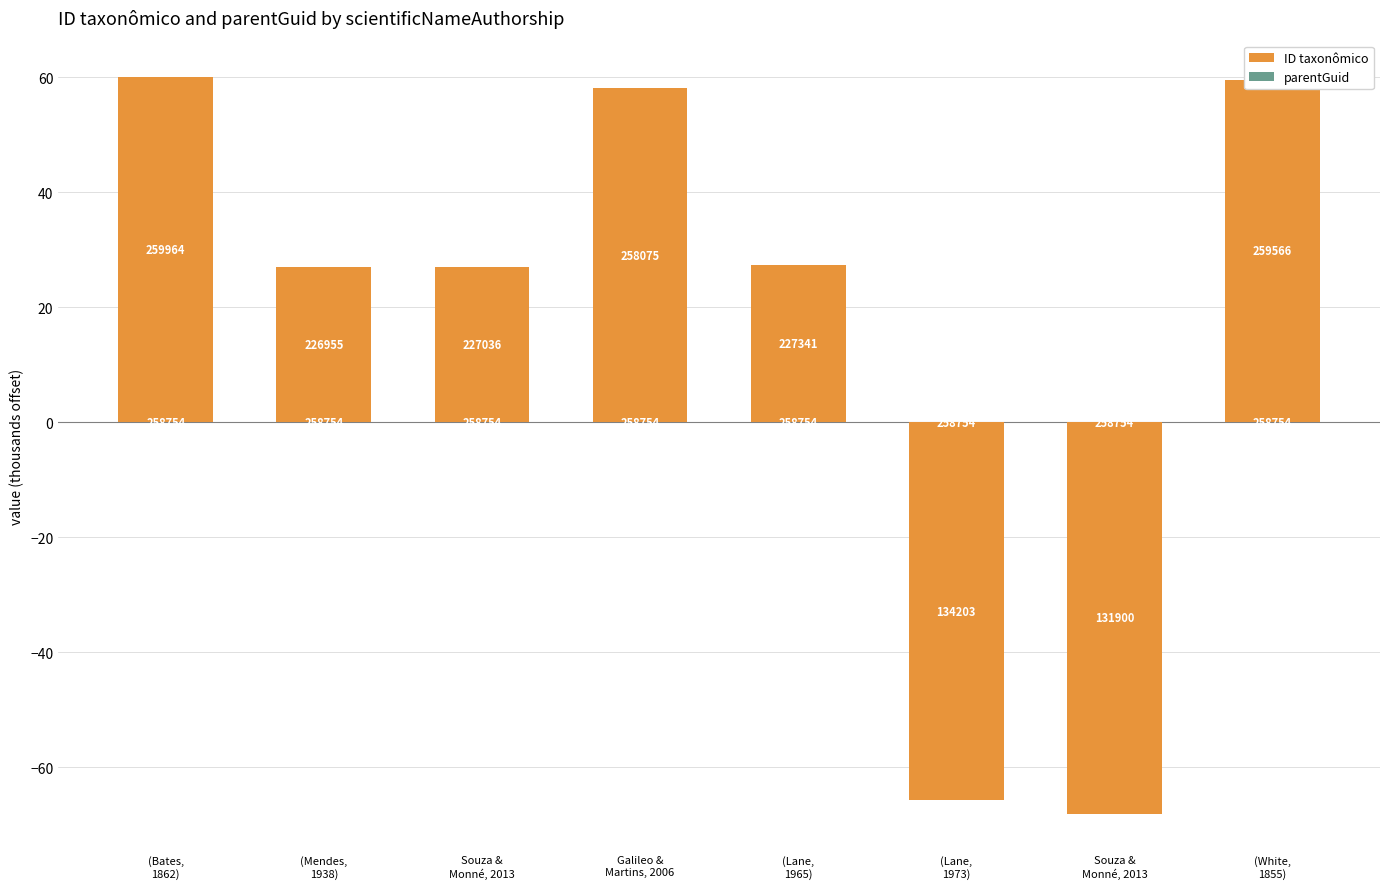

How many bars are there in total?

8